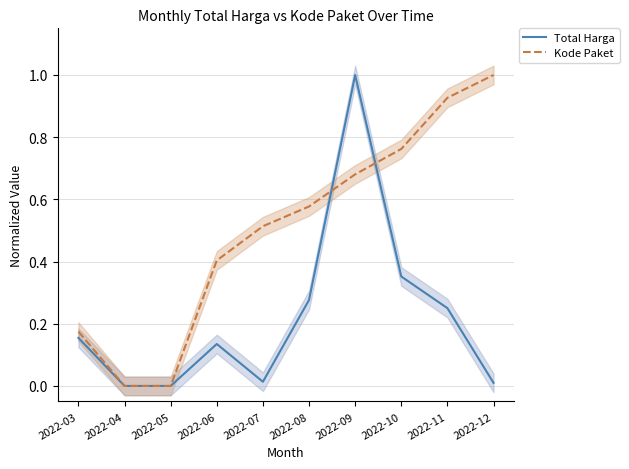

What is the difference between the maximum and minimum values in the Kode Paket series?

1.0